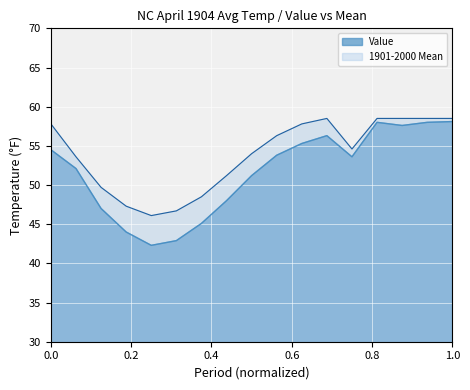

What are all the series names shown in the legend?

Value, 1901-2000 Mean